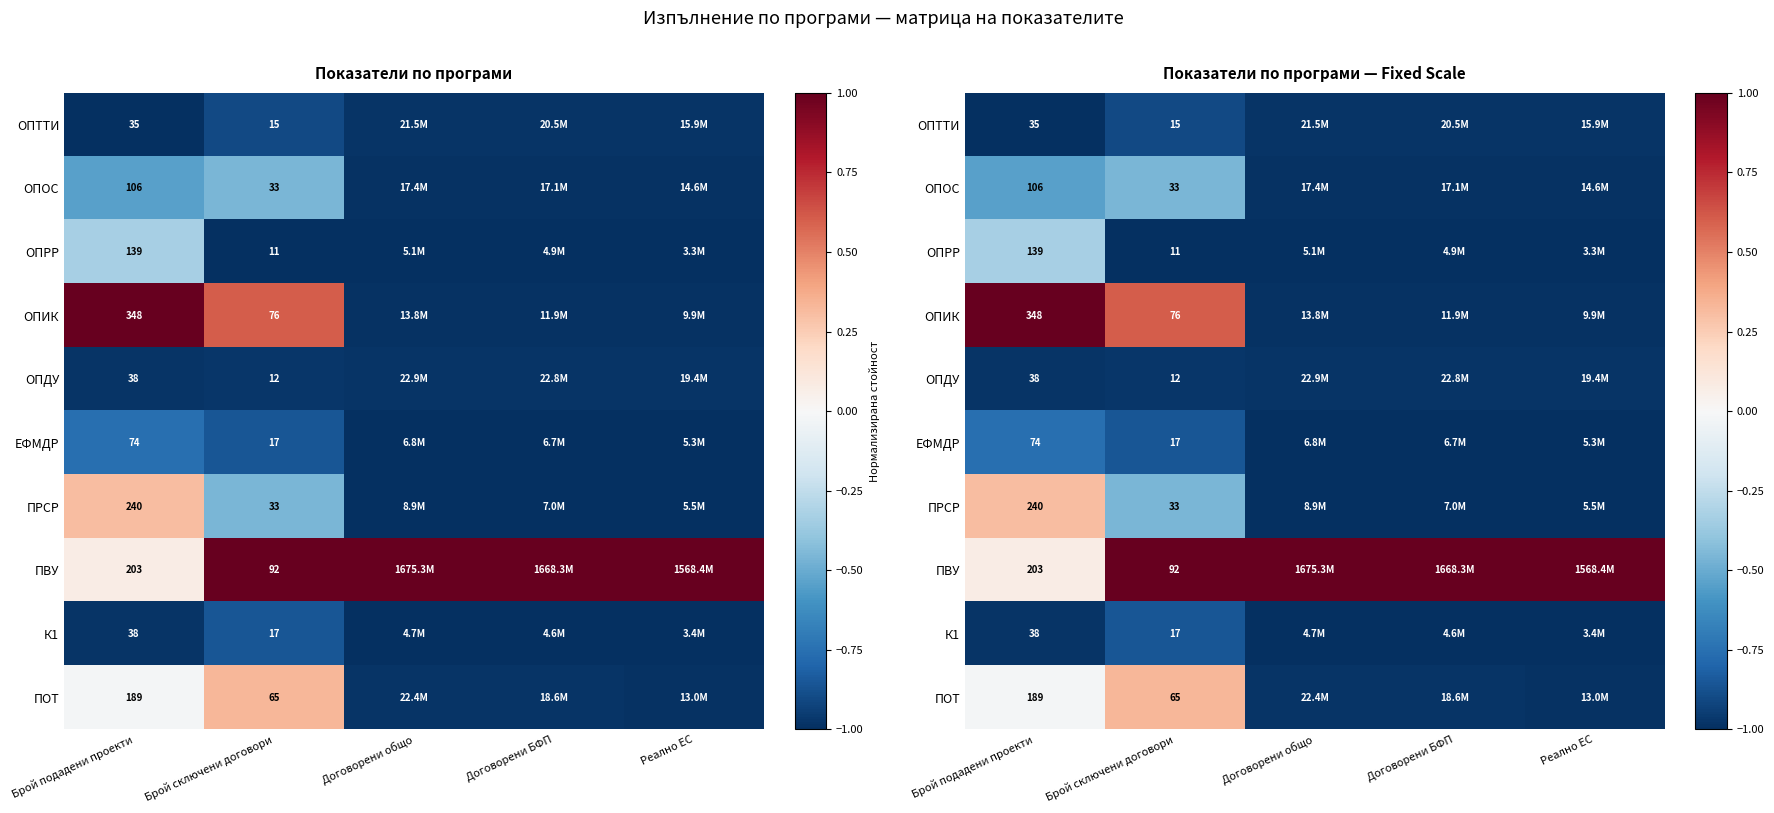

At Брой подадени проекти, list the series in order from smallest to largest.

ОПТТИ, ОПДУ, К1, ЕФМДР, ОПОС, ОПРР, ПОТ, ПВУ, ПРСР, ОПИК